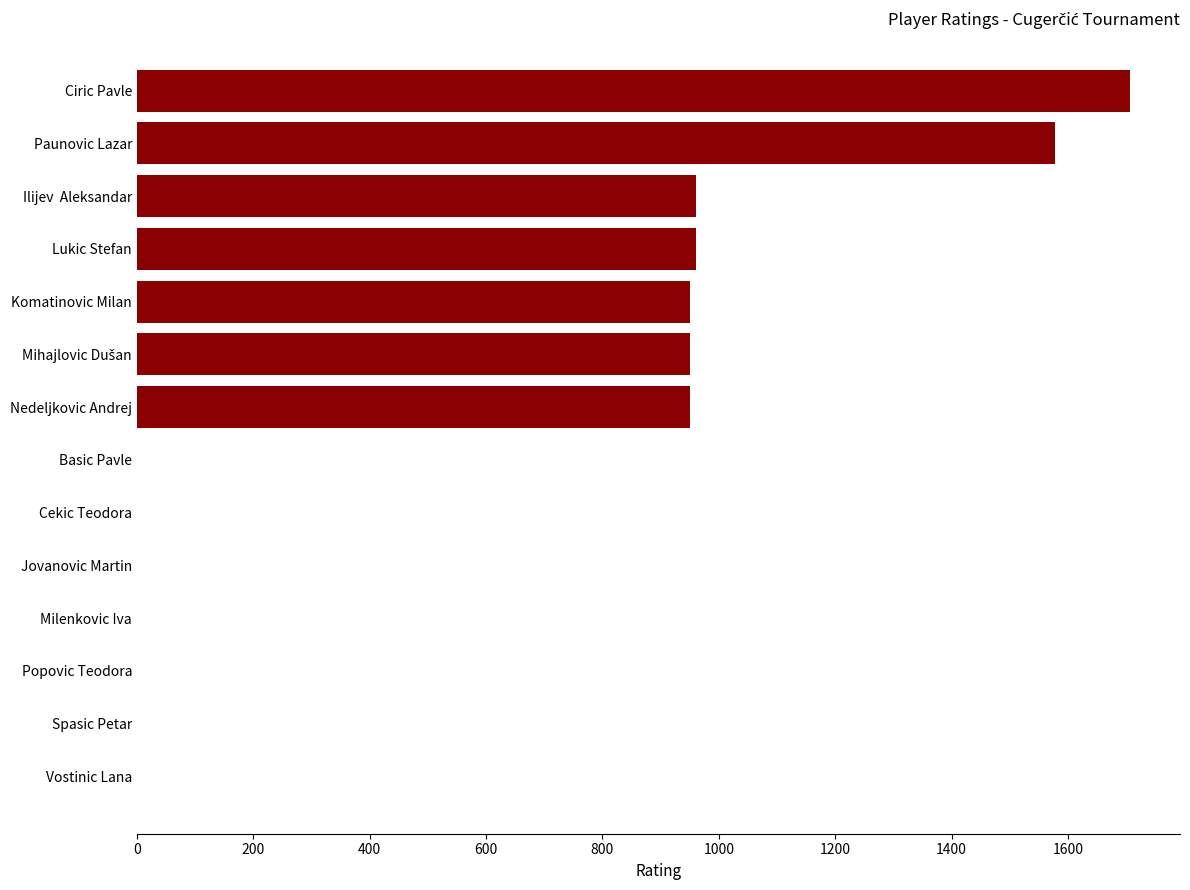

How many categories are shown in the chart?

14